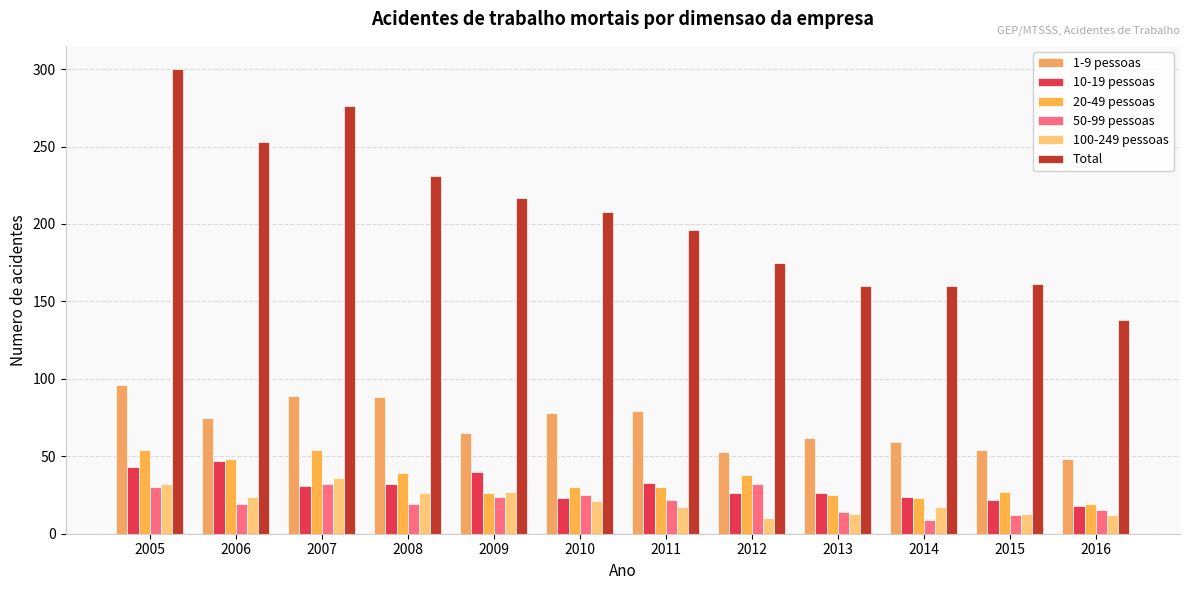

Between 2005 and 2008, which series saw the biggest shift?

Total